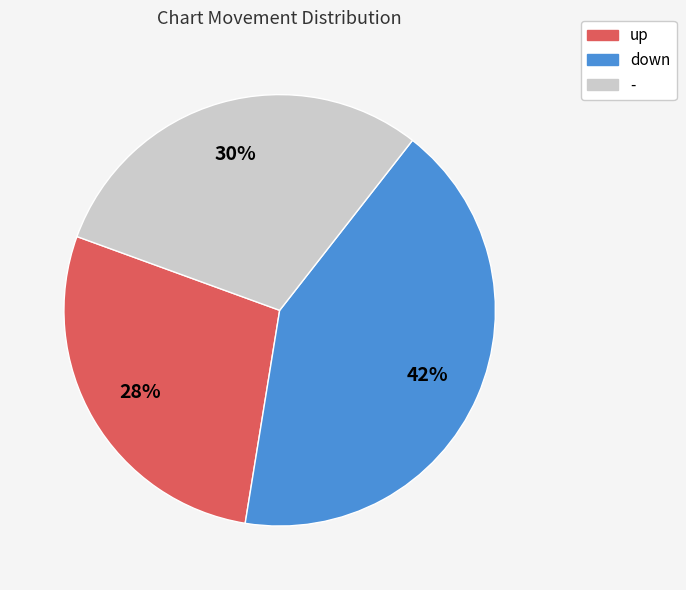

Count the number of slices in the pie.

3